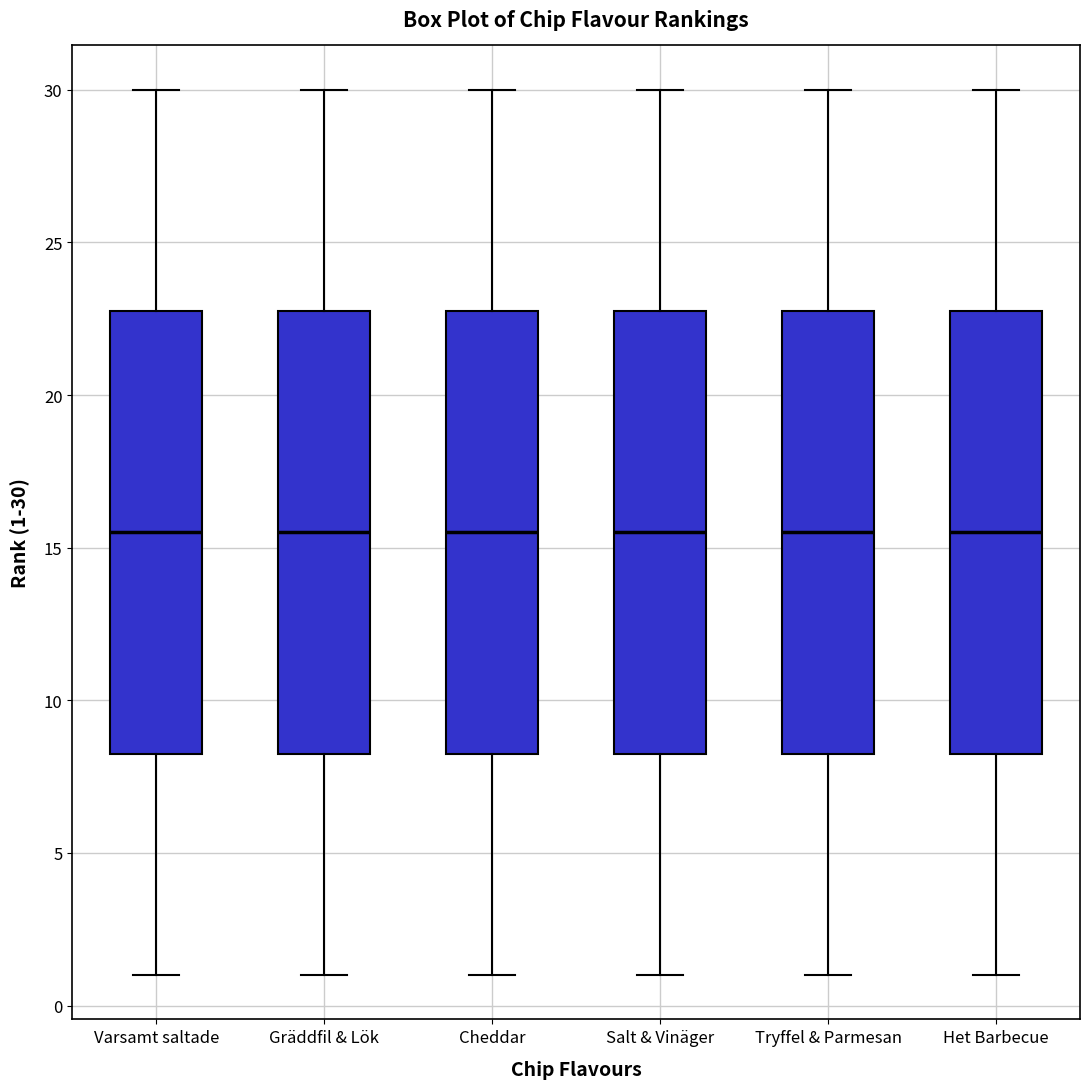

Where does the lower whisker of the box for Het Barbecue end on the y-axis? The values are not printed on the chart, so give them approximately, as read against the axis.

1.0